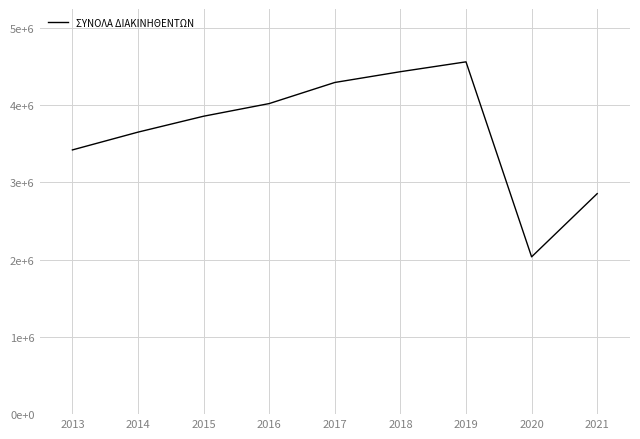

Is this an area chart (filled region under the line)?

No